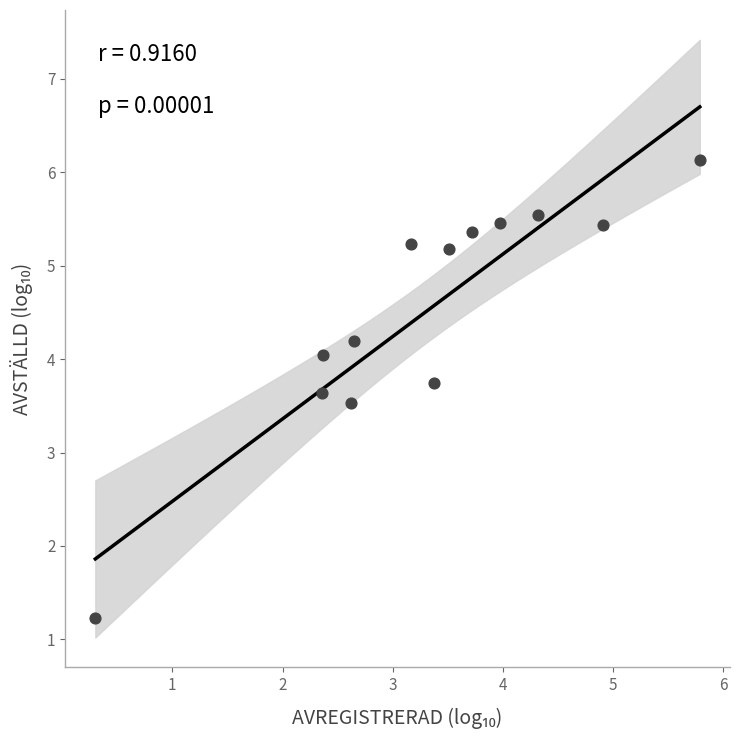

What Y value in the scatter plot is closest to 3?

3.5